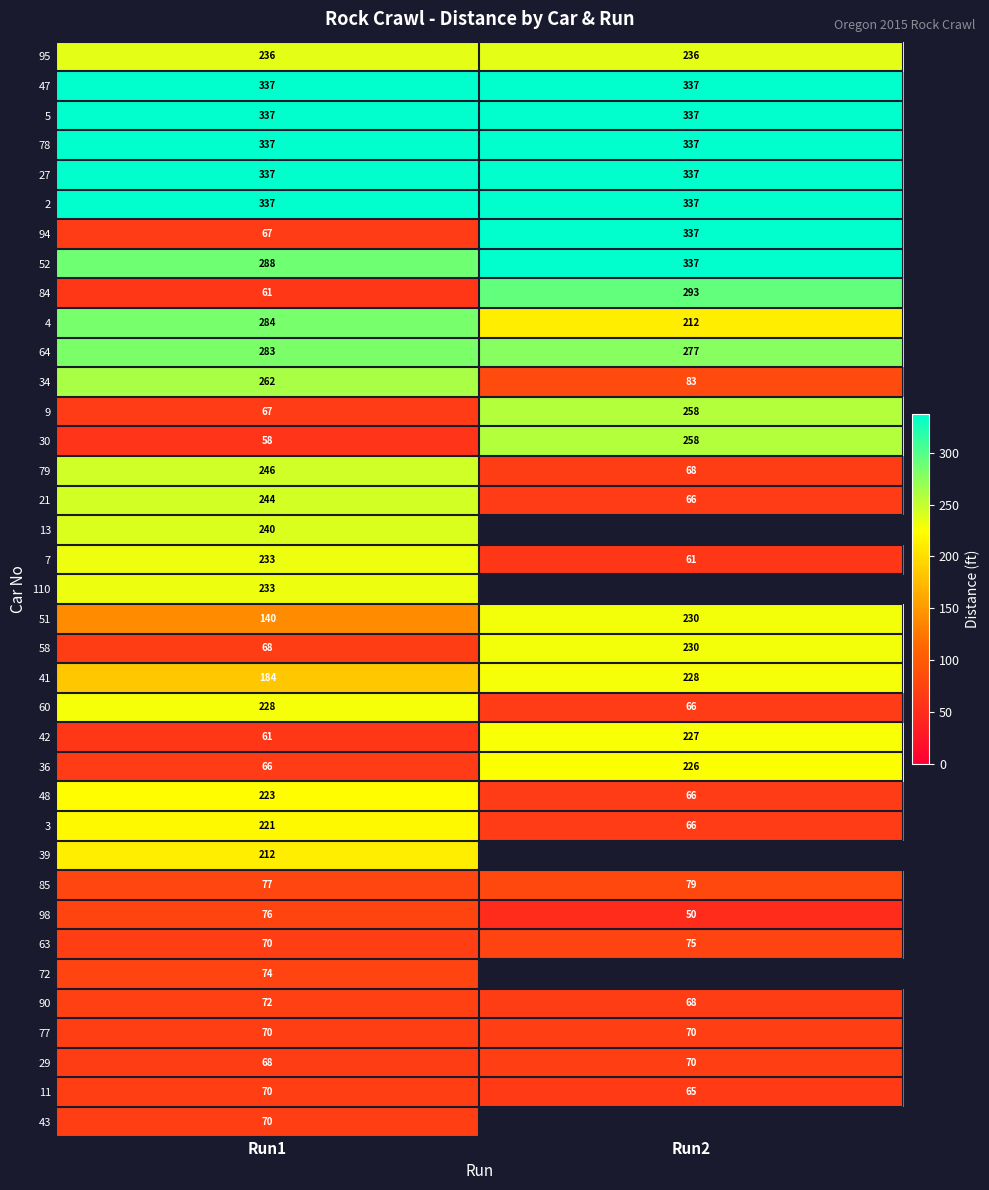

At which category does the chart reach its peak across all series?

Run1